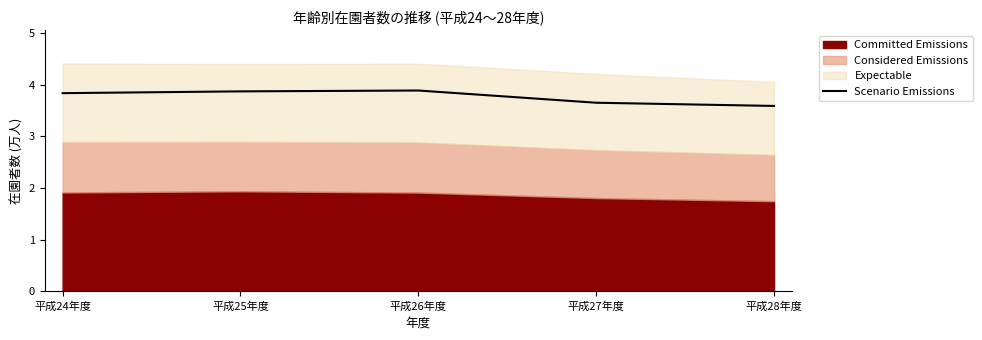

At which label is the value closest to 3?

平成28年度